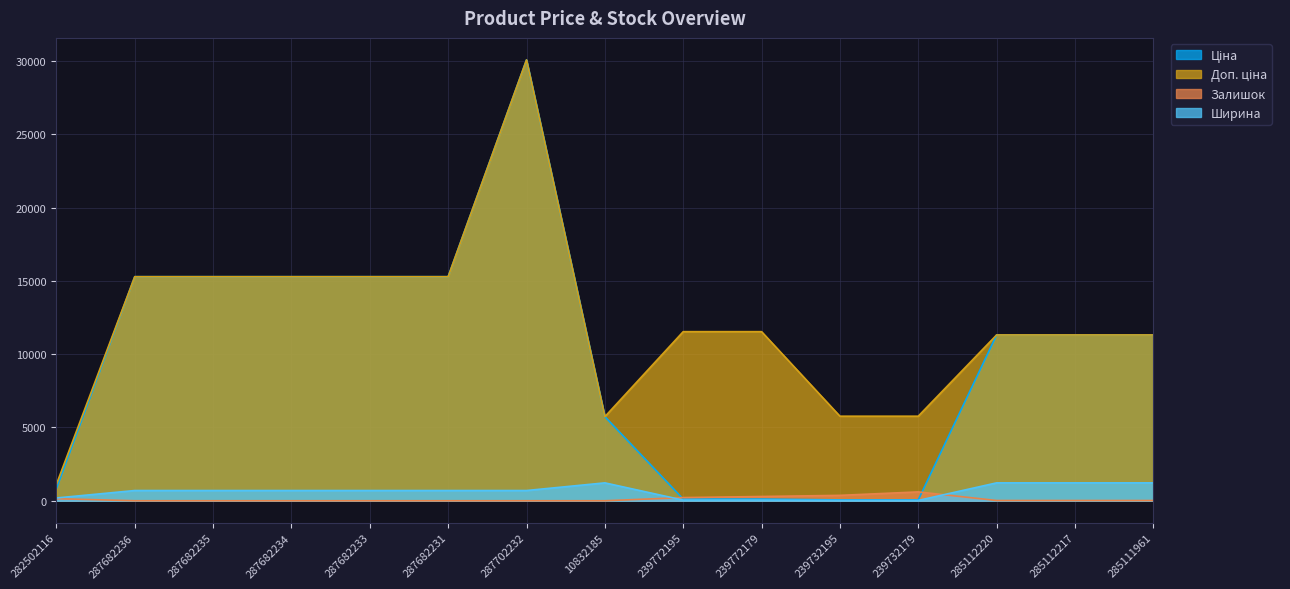

What value does the Доп. ціна series have at 282502116?

1121.5